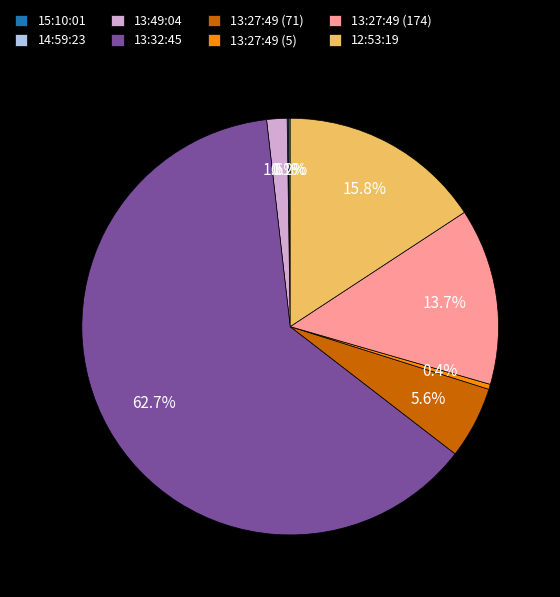

What is the total percentage of 13:27:49 (5) and 12:53:19?

16.2%